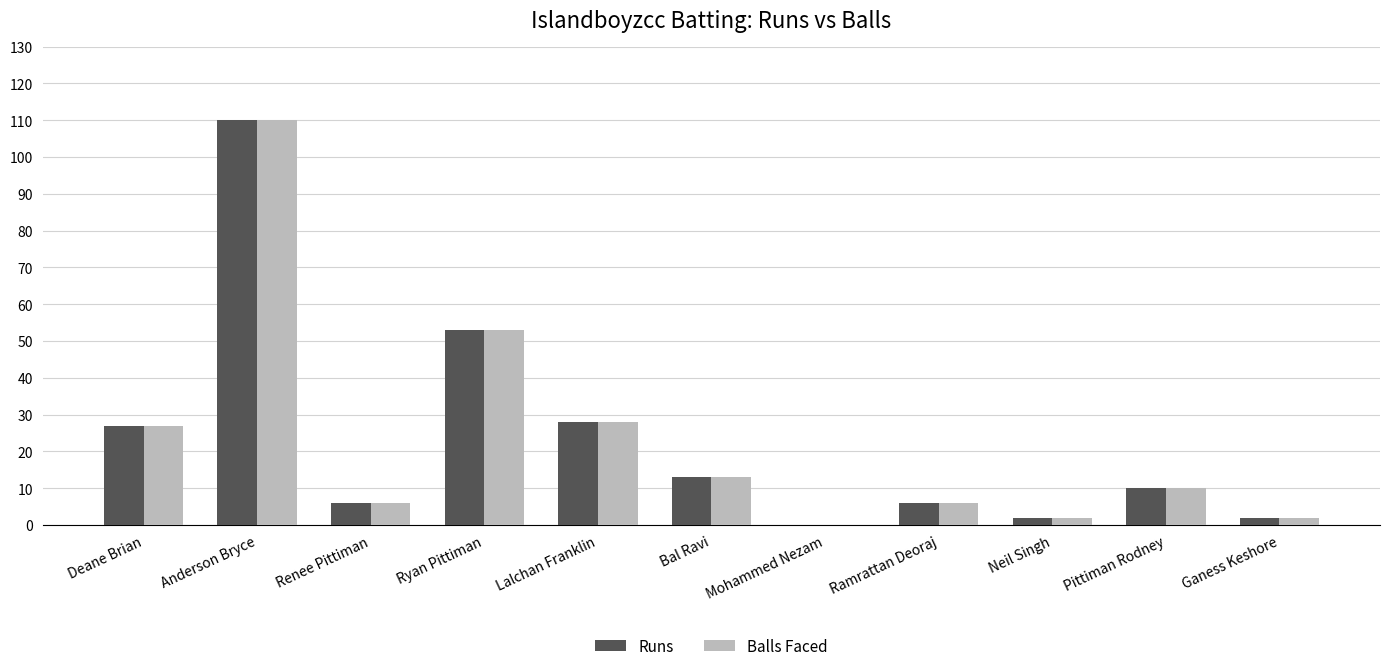

Reading left to right, transcribe all the data shown in this chart.

Runs: 27	110	6	53	28	13	0	6	2	10	2
Balls Faced: 27	110	6	53	28	13	0	6	2	10	2